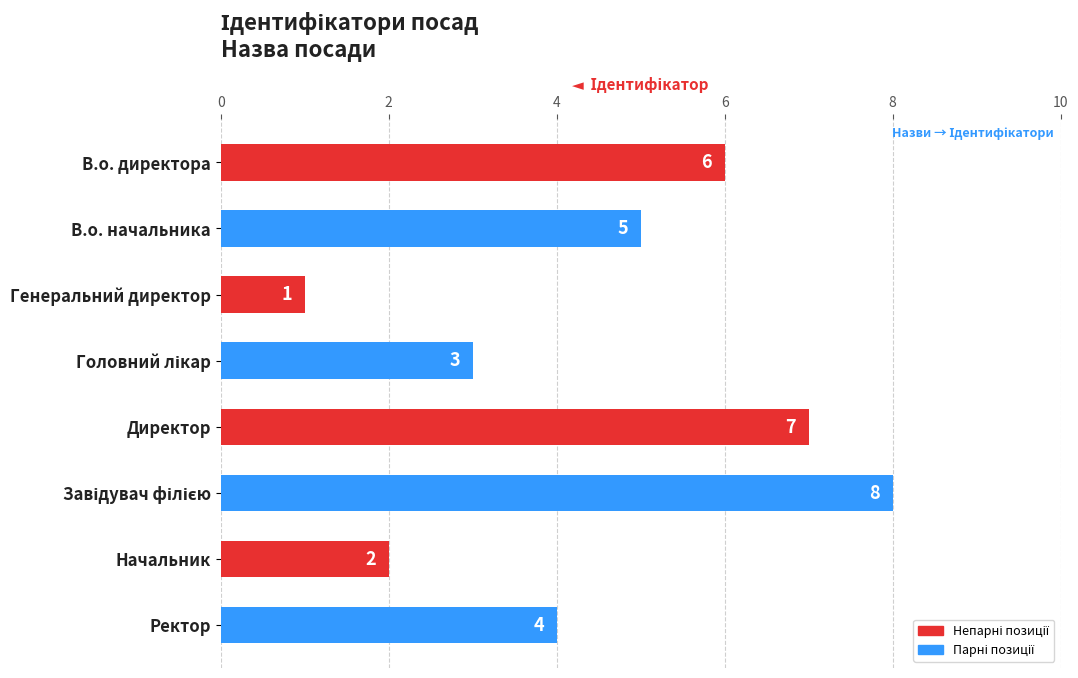

How many values are below 5?

4